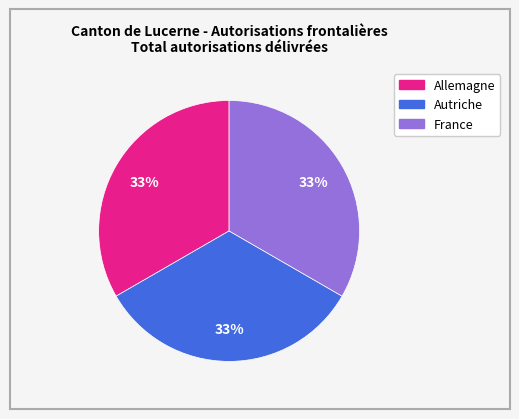

Count the number of slices in the pie.

3